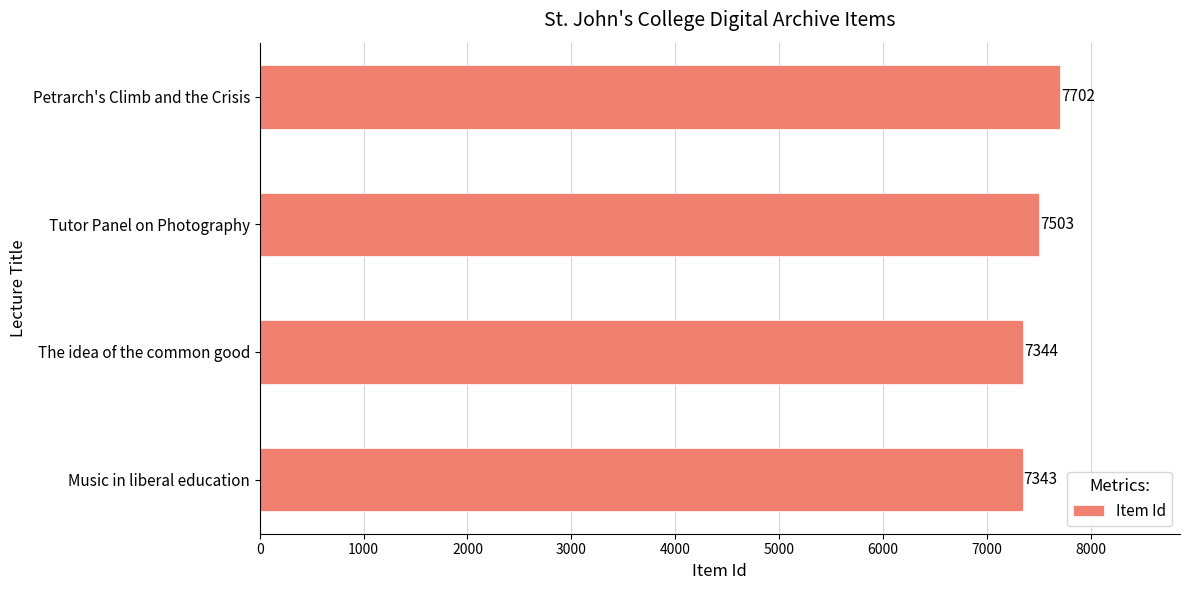

Where is the data nearest to the value 7522?

Tutor Panel on Photography